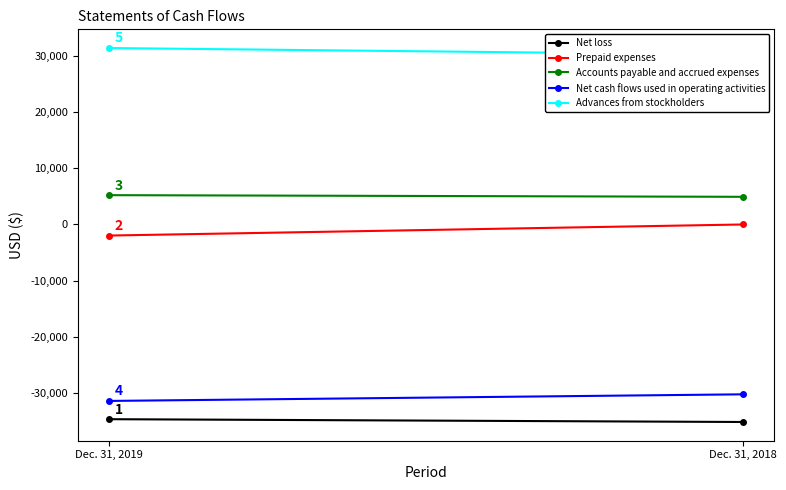

At which label does Net loss reach its minimum?

Dec. 31, 2018